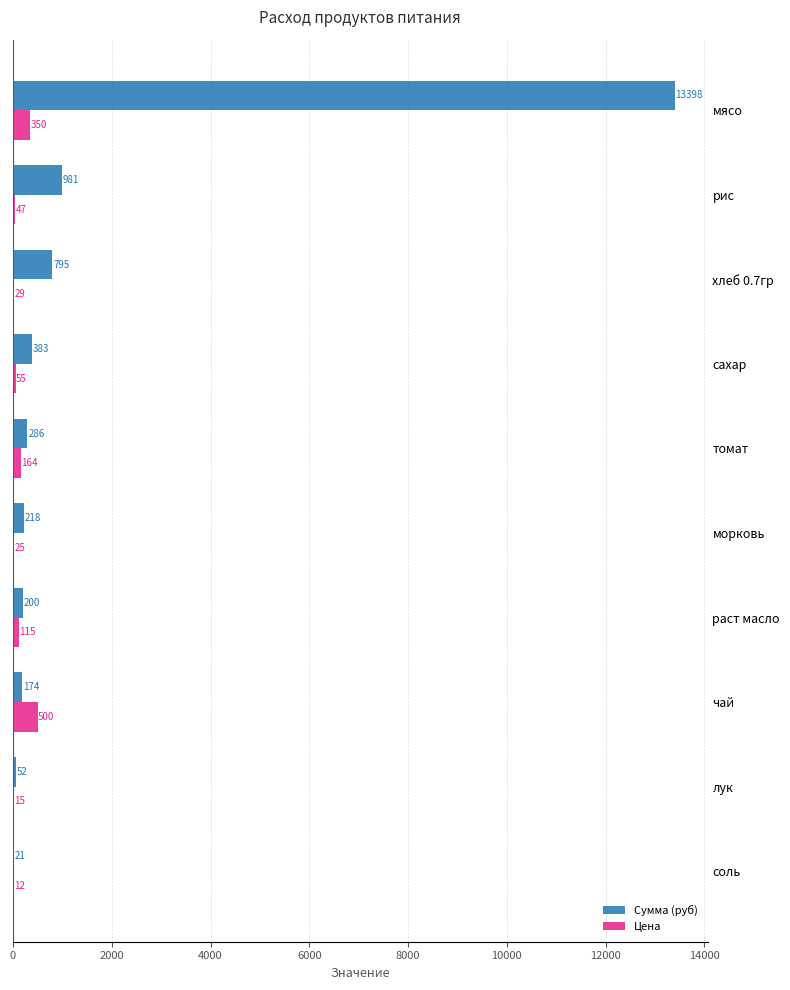

How many categories are shown in the chart?

10